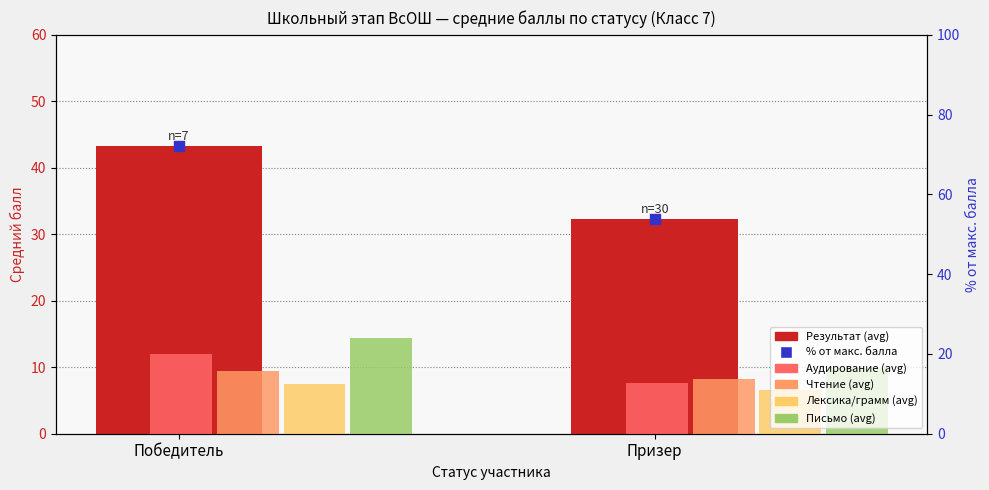

Which series contains the lowest Y value?

Лексика/грамм